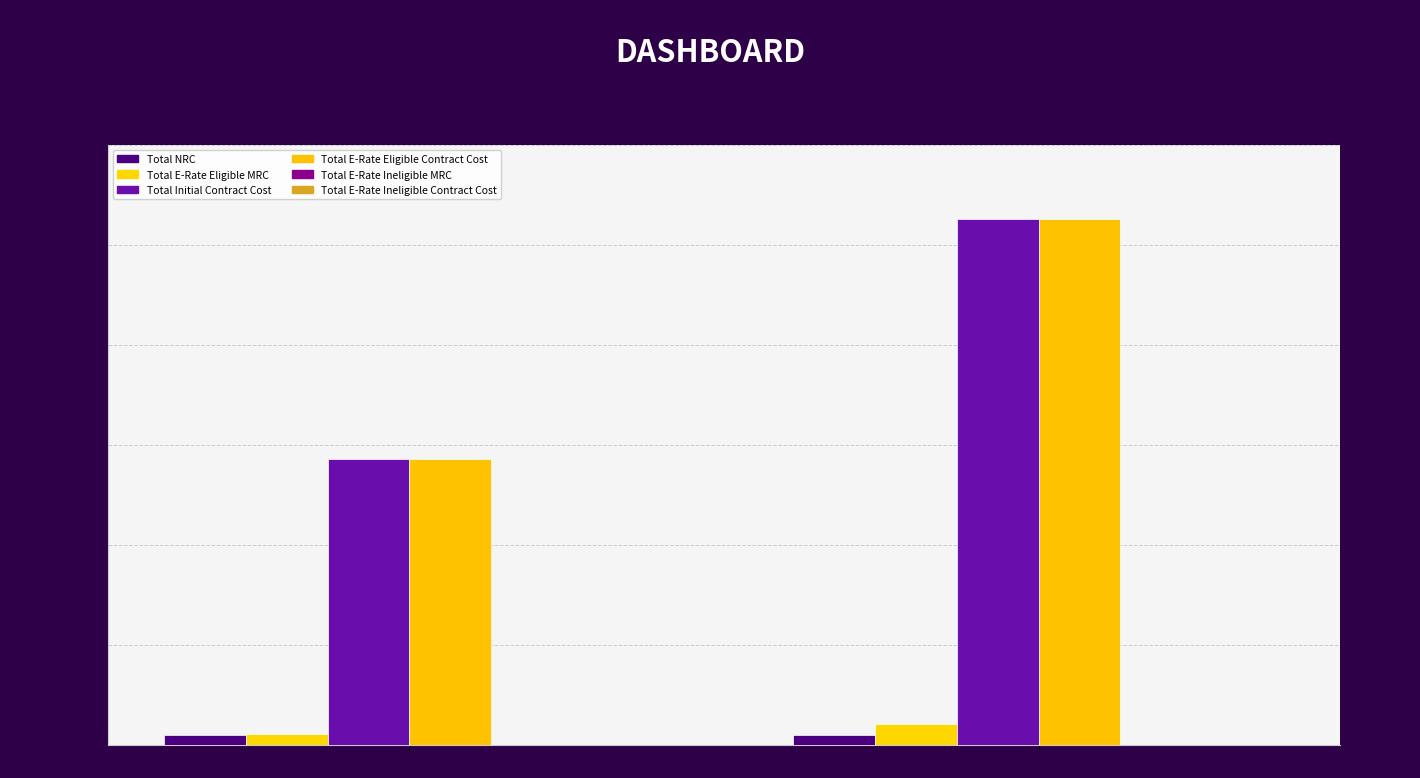

What is the average value of the Total E-Rate Eligible Contract Cost series?

4060